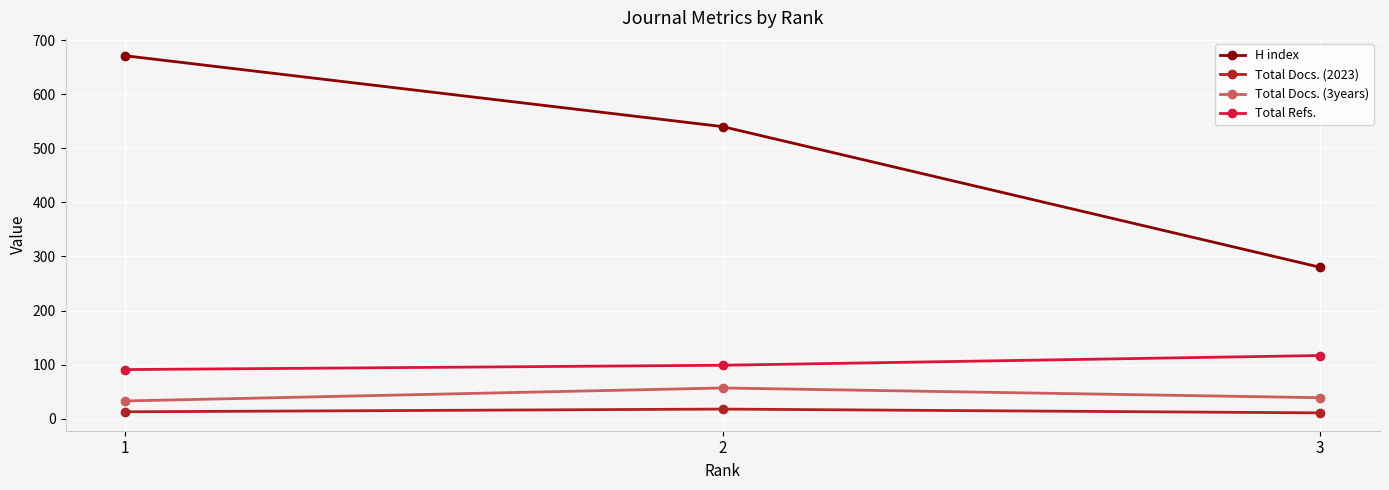

Which series changed the most between 1 and 3?

H index